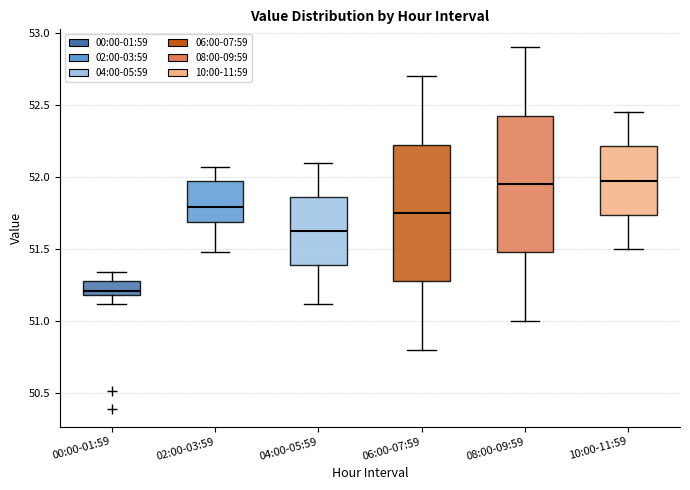

Where does the upper whisker of the box for 00:00-01:59 end on the y-axis? The values are not printed on the chart, so give them approximately, as read against the axis.

51.35